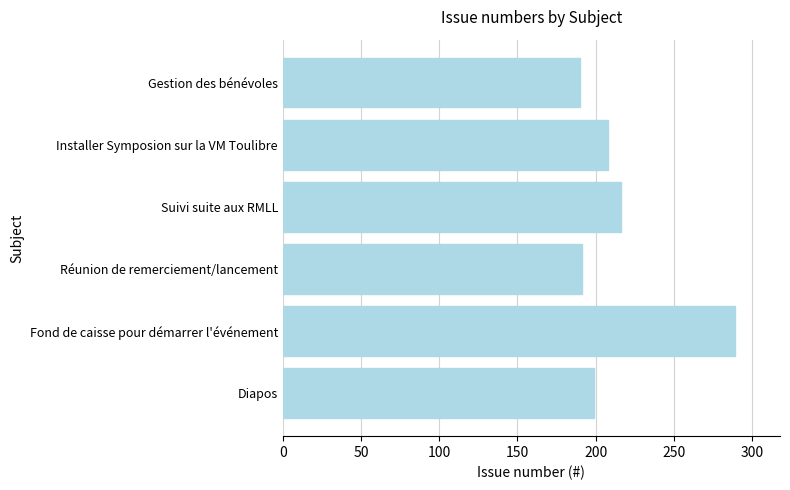

What is the change in value from Diapos to Suivi suite aux RMLL?

+17